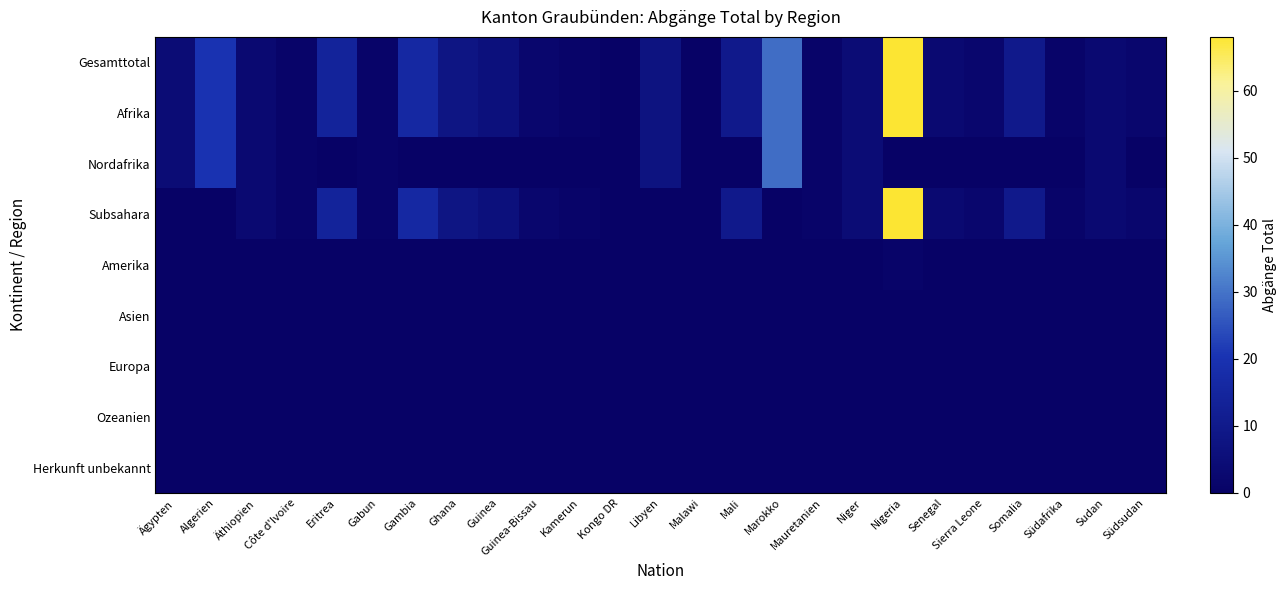

What is the spread (max minus min) of values at Guinea?

6